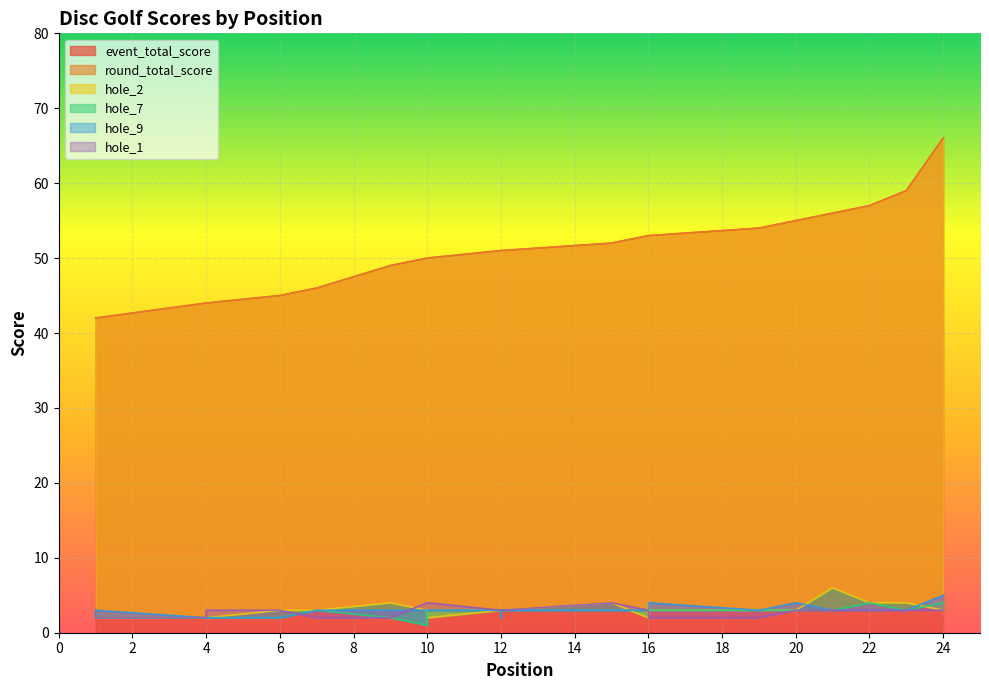

Which has a higher value, 12 or 16?

16